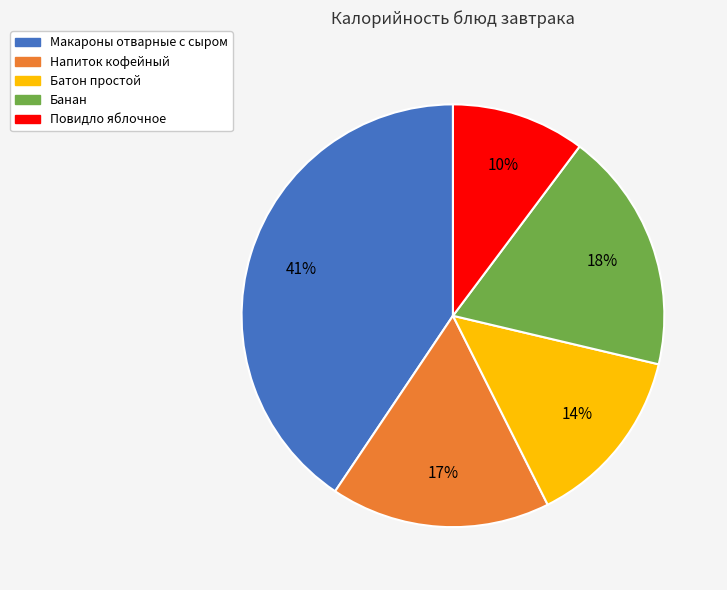

Combined, do Напиток кофейный and Батон простой account for over 50%?

No